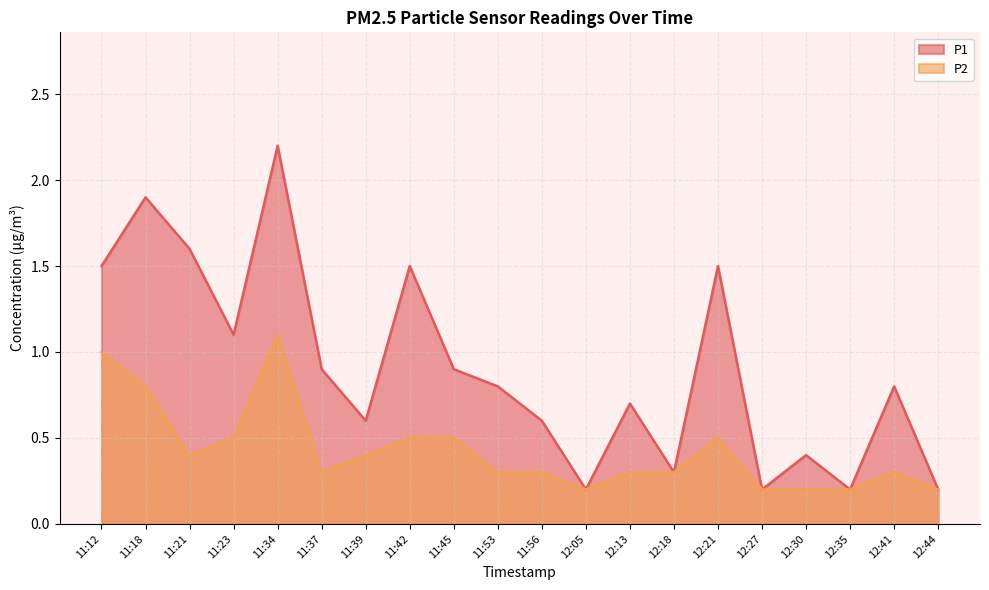

Which has a higher value, 11:37 or 11:18?

11:18